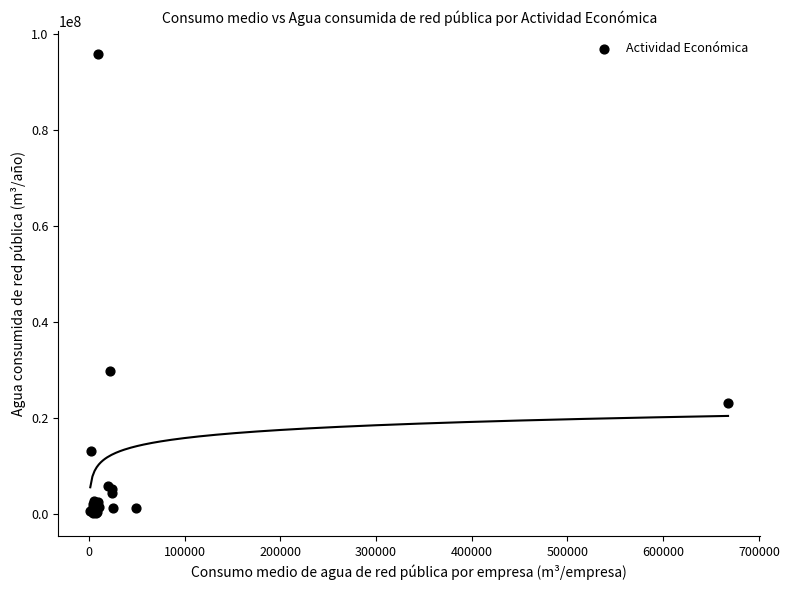

What Y value in the scatter plot is closest to 48063648?

29906337.4